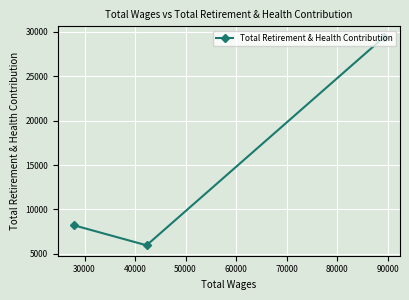

What is the smallest value displayed?

5963